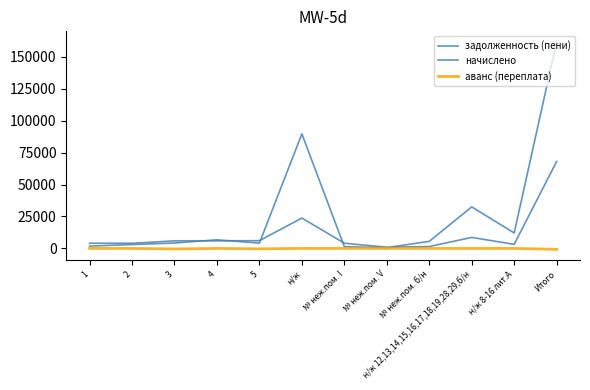

The value of задолженность (пени) at н/ж 12,13,14,15,16,17,18,19,28,29,б/н is 11781.7. True or false?

False